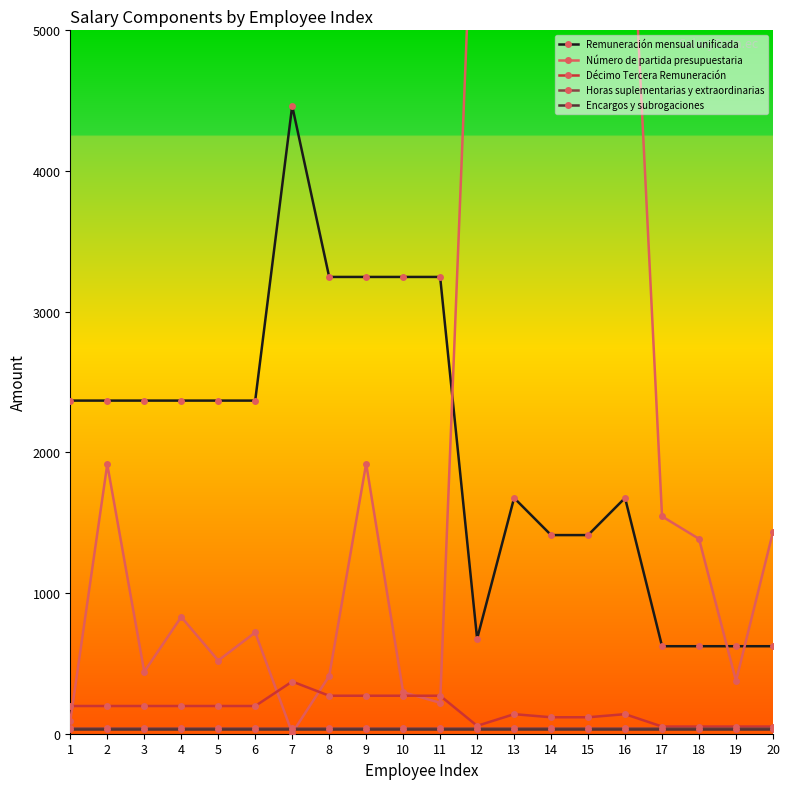

The value of Remuneración mensual unificada at 5 is 2368. True or false?

True